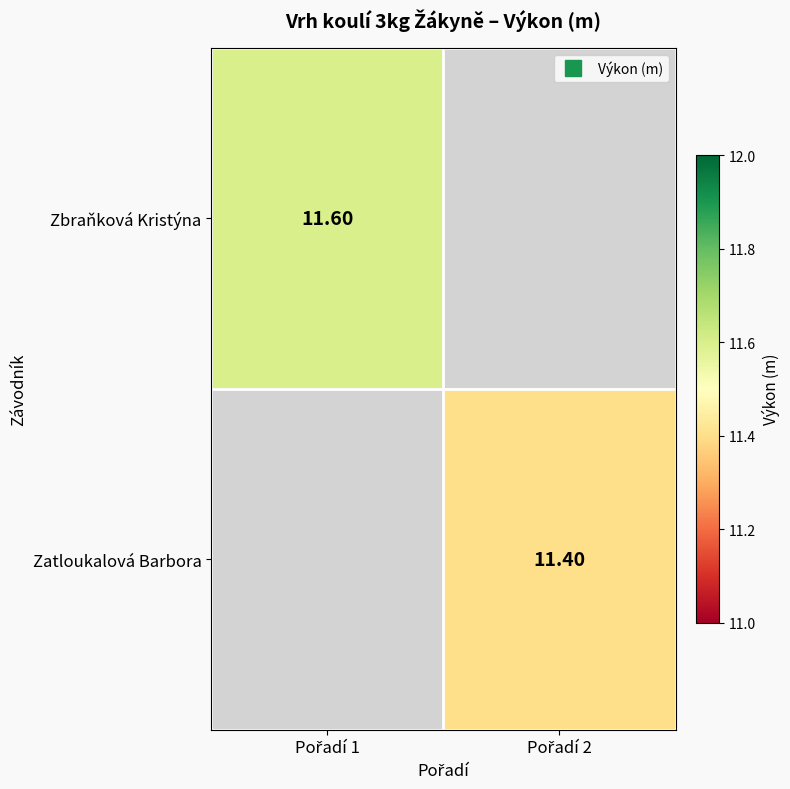

The value of Zatloukalová Barbora at Pořadí 2 is 11.4. True or false?

True